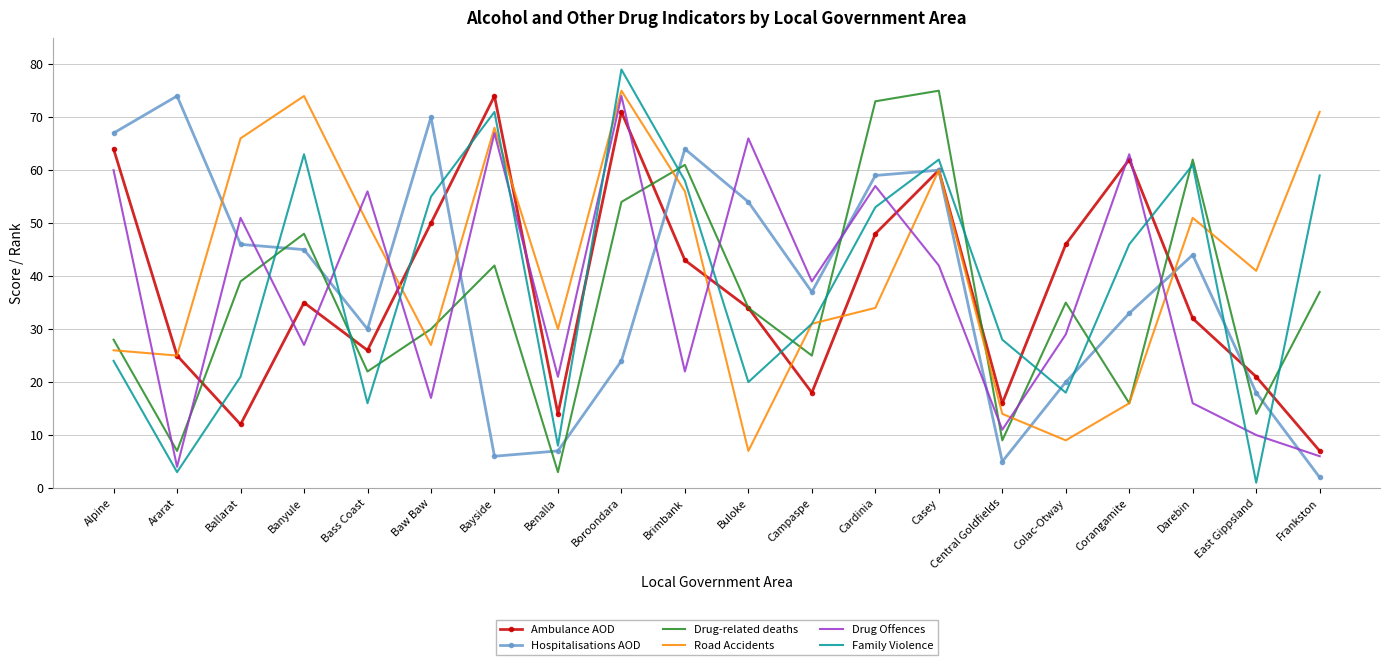

What position from the right is Ararat?

19